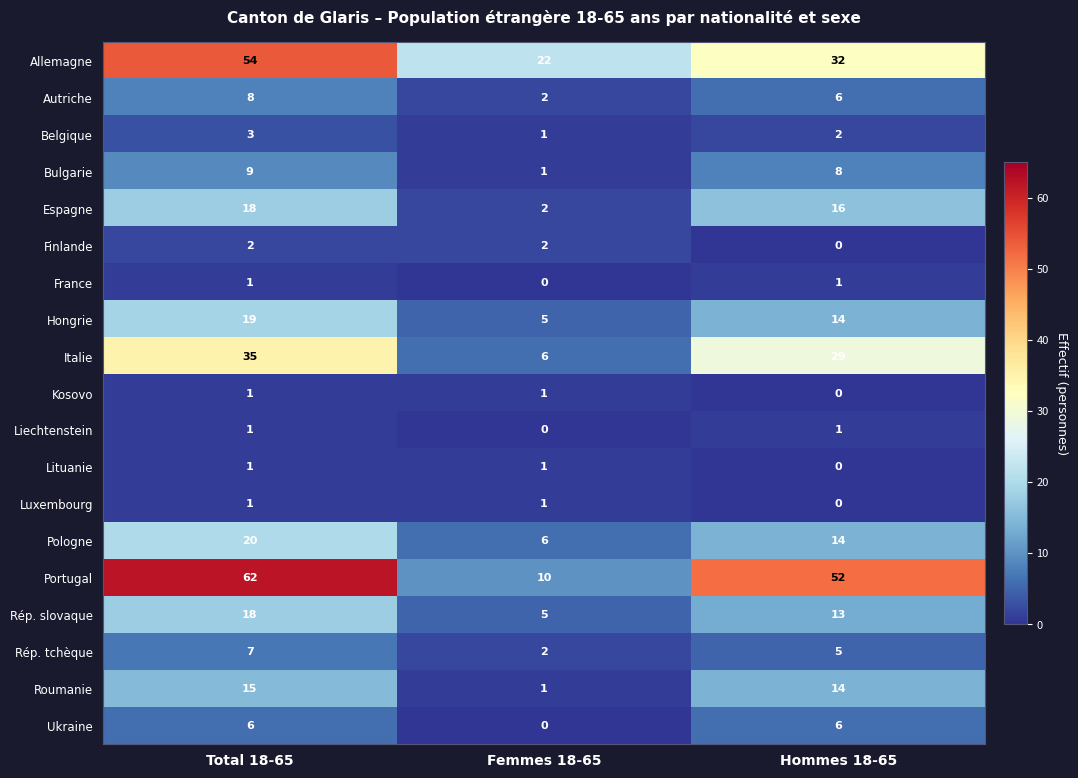

List the labels in order of Portugal value, smallest first.

Femmes 18-65, Hommes 18-65, Total 18-65